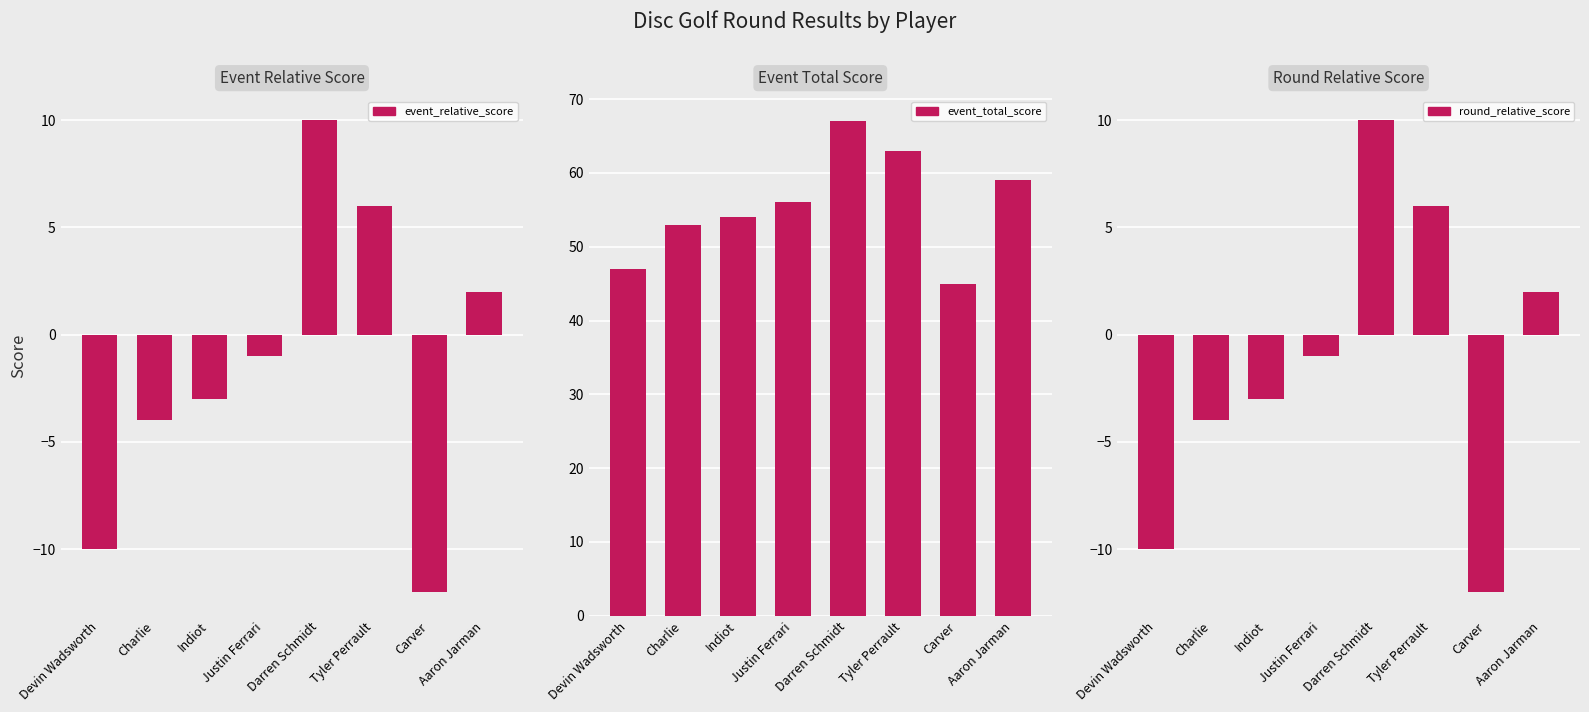

Is the value of round_relative_score at Tyler Perrault greater than the value of event_relative_score at Indiot?

Yes